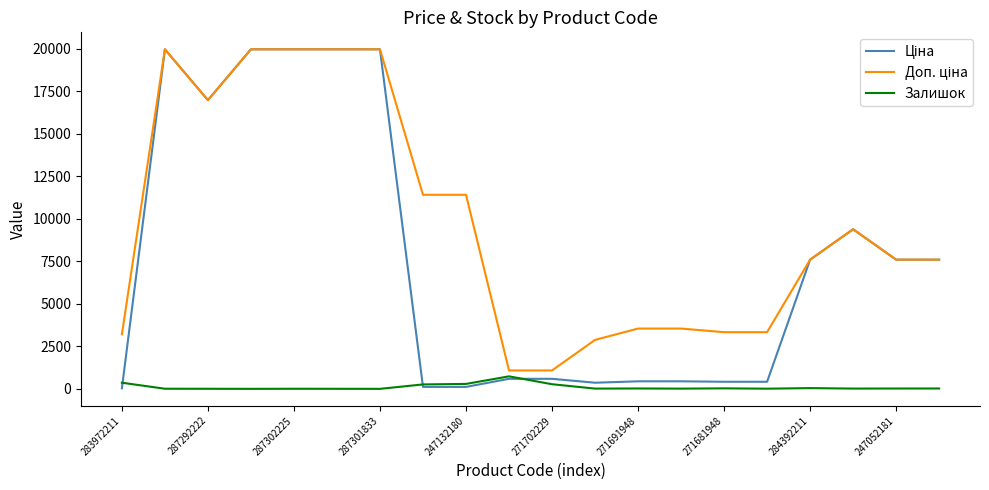

What is the maximum value shown in the chart?

19964.2